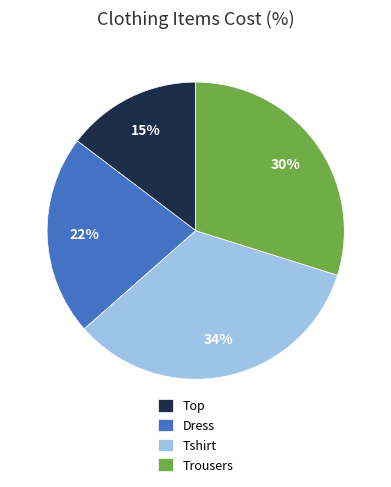

Does Dress account for over 50% of the chart?

No